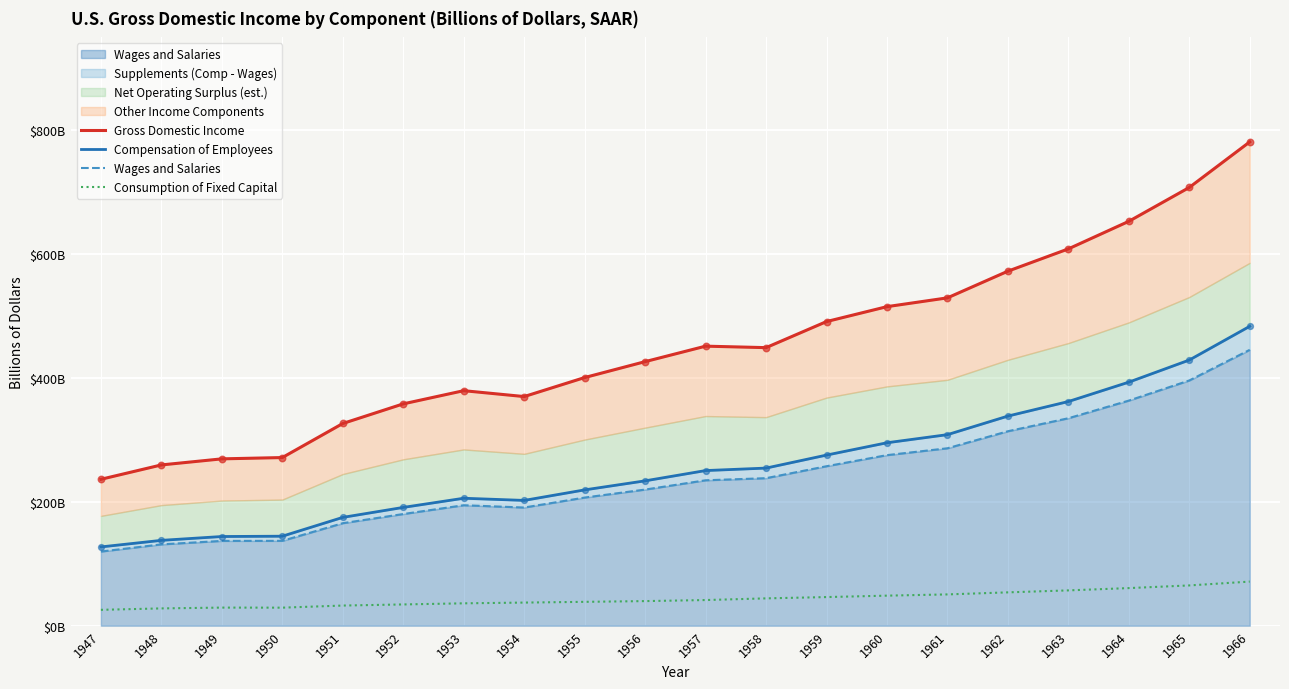

What is the total value across all series at 1960?

1134.5